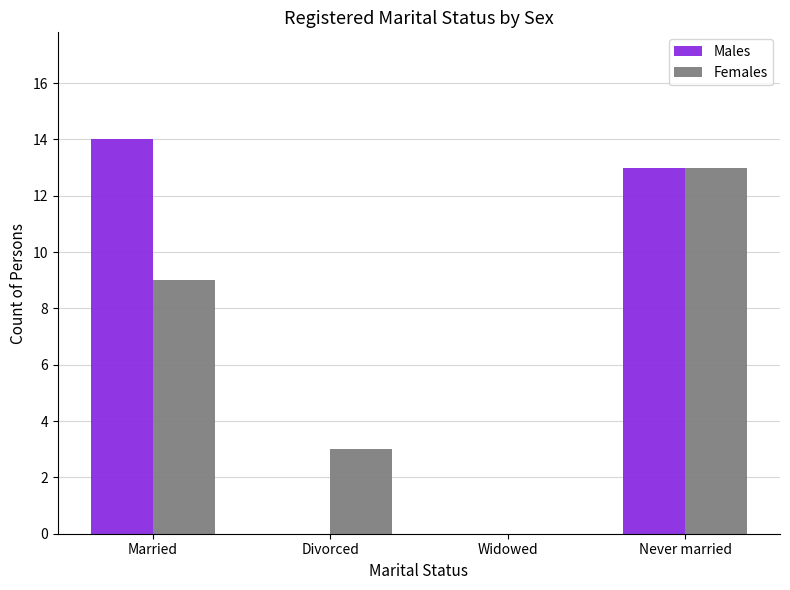

What are all the series names shown in the legend?

Males, Females